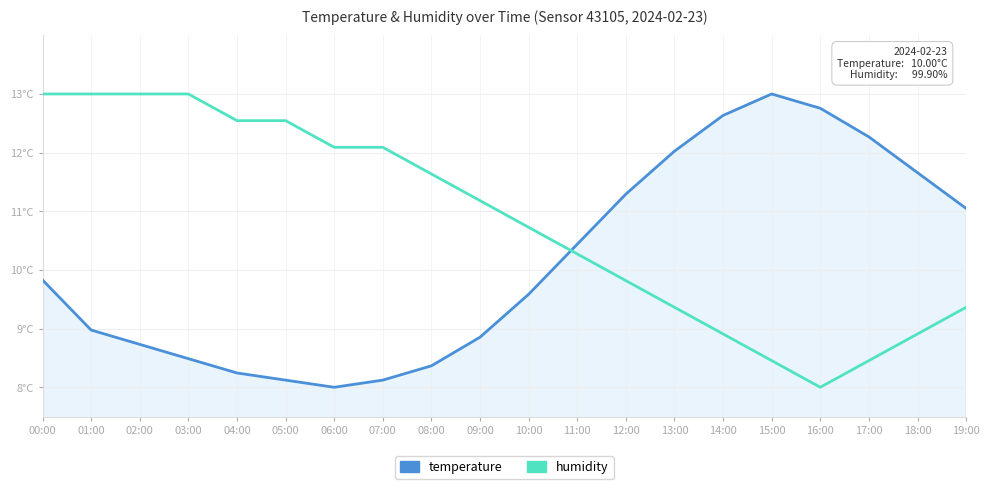

What is the difference between the highest and lowest values at 07:00?

4.0